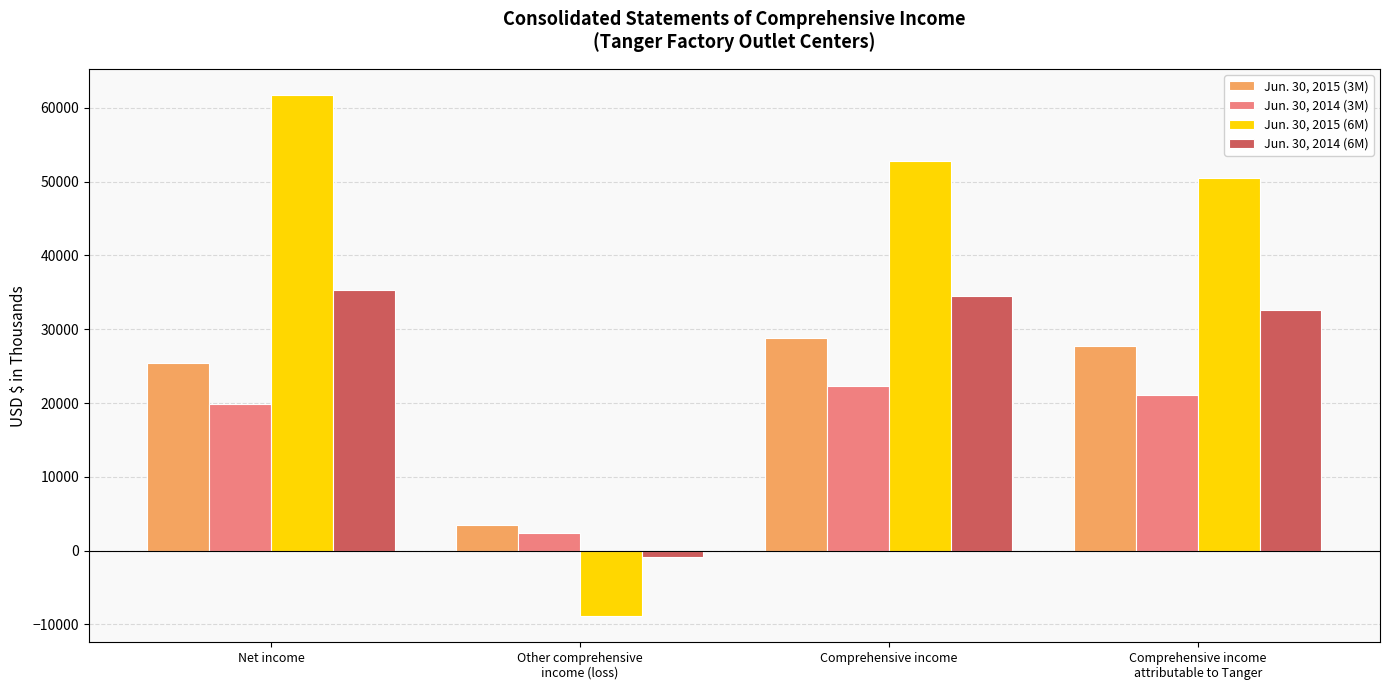

What are all the series names shown in the legend?

Jun. 30, 2015 (3M), Jun. 30, 2014 (3M), Jun. 30, 2015 (6M), Jun. 30, 2014 (6M)